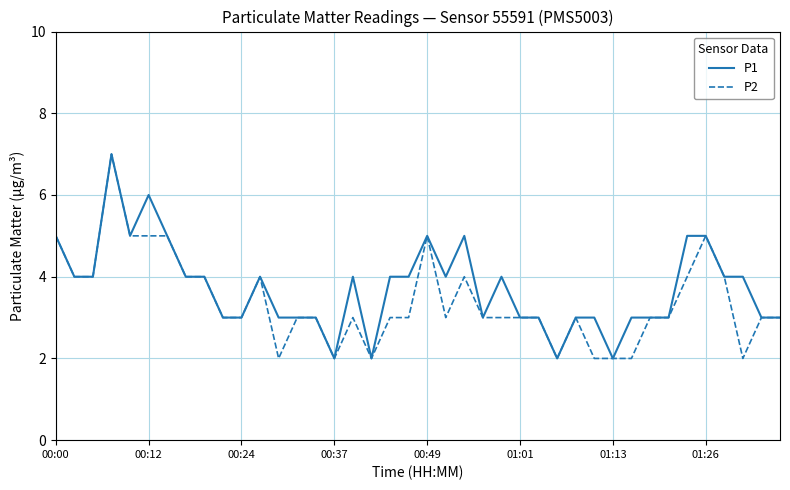

What is the greatest value displayed?

7